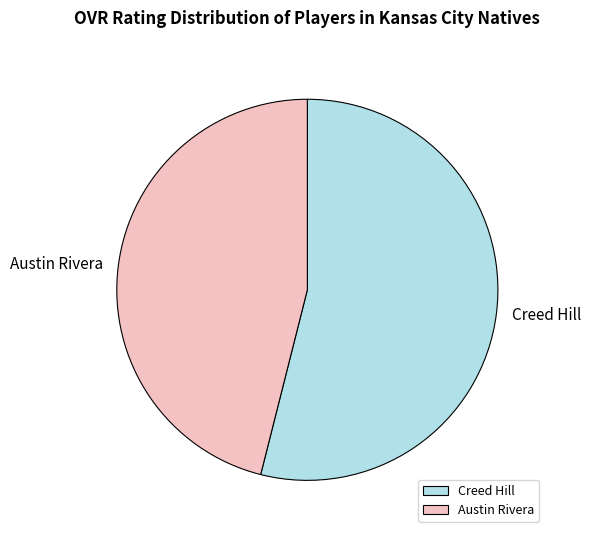

Is the sum of Austin Rivera and Creed Hill greater than half?

Yes